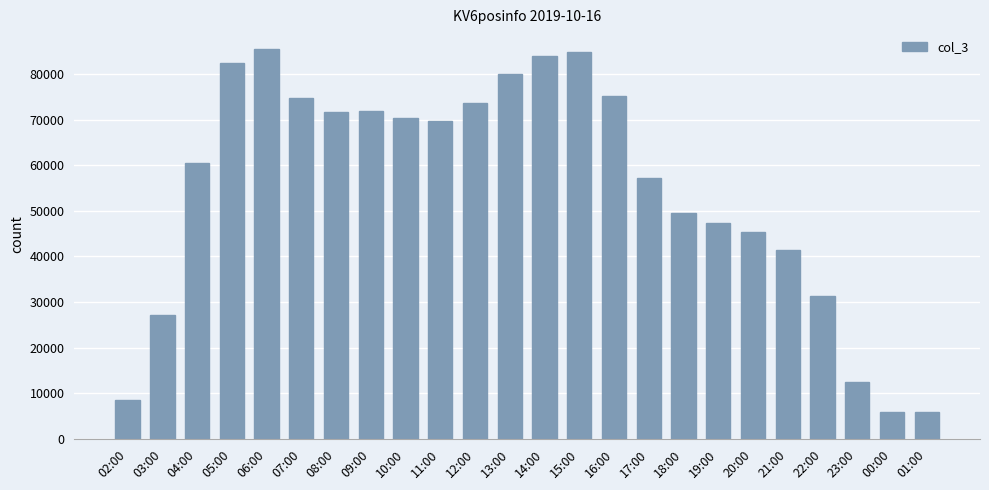

What is the difference between the values at 22:00 and 06:00?

54153